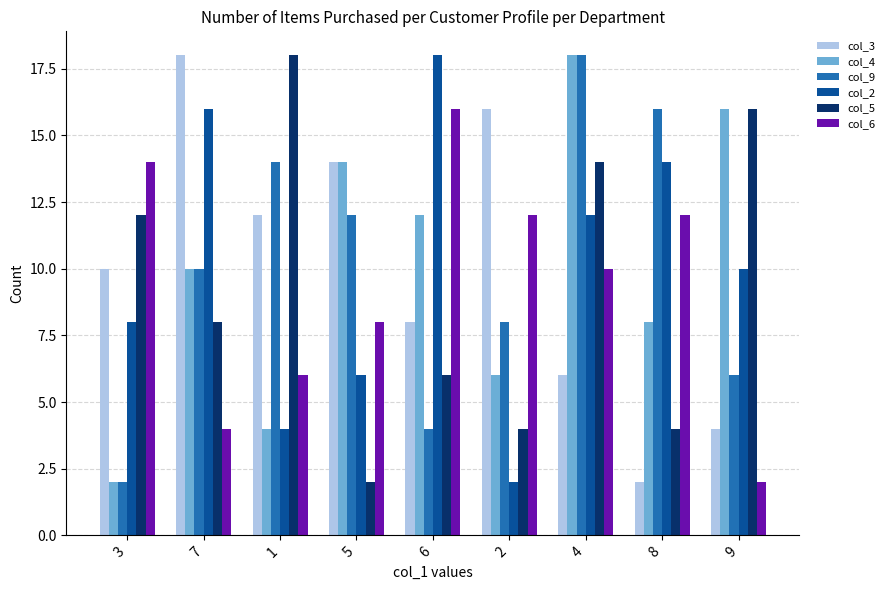

Is it true that col_4 equals 27 at 4?

False